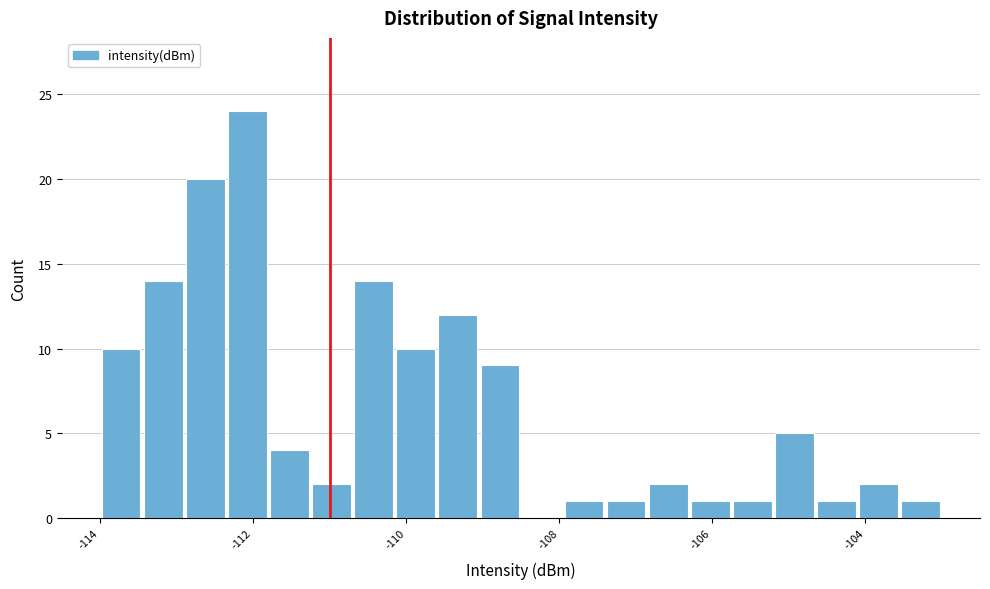

Around what value on the x-axis is the tallest bar? Give the approximate position of its centre, as read against the axis.

-112.0